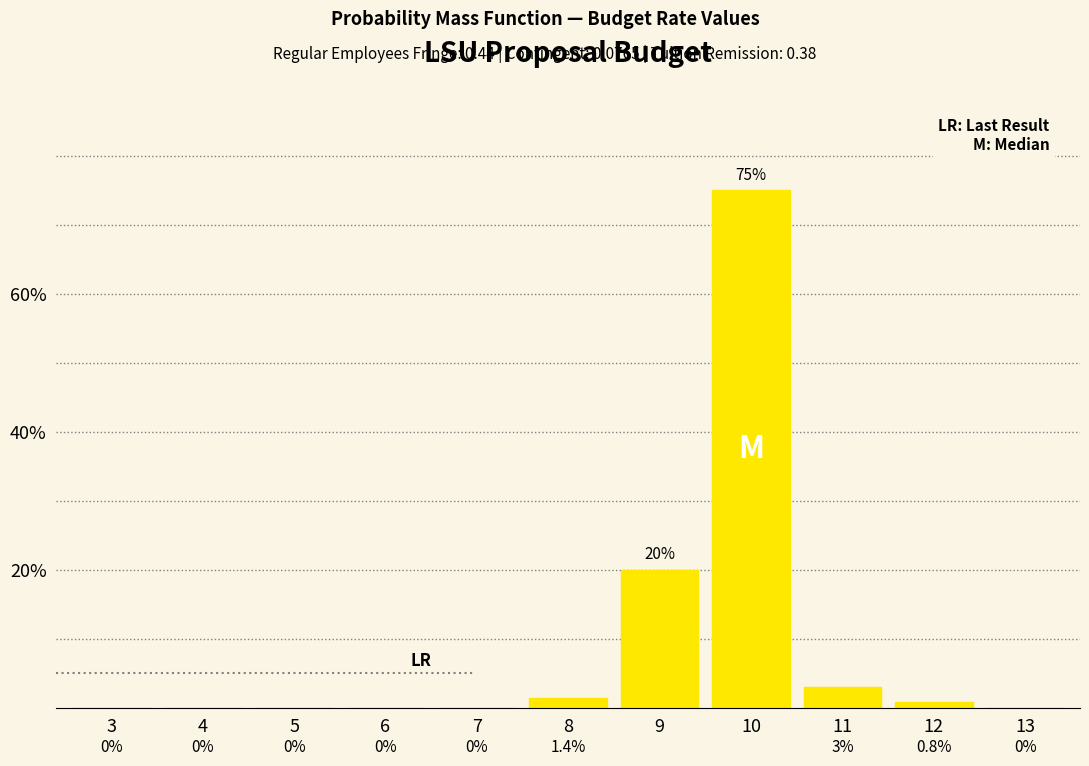

Reading left to right, what are all the values shown in this chart?

3=0.0	4=0.0	5=0.0	6=0.0	7=0.0	8=1.4	9=20.0	10=75.0	11=3.0	12=0.8	13=0.0